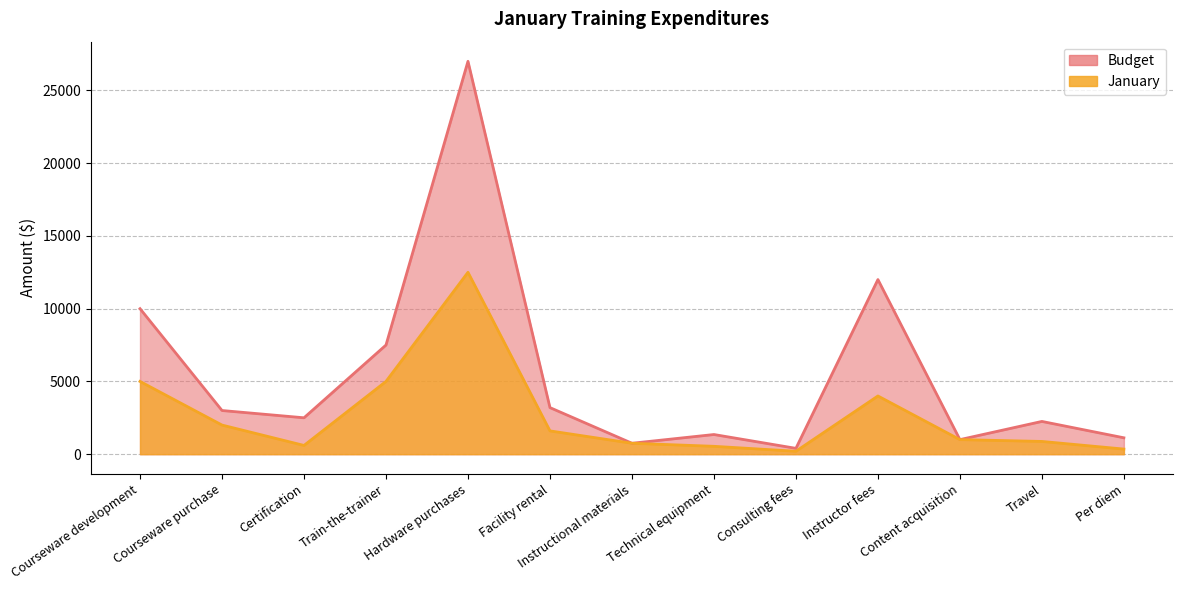

Where is Budget nearest to the value 13700?

Instructor fees